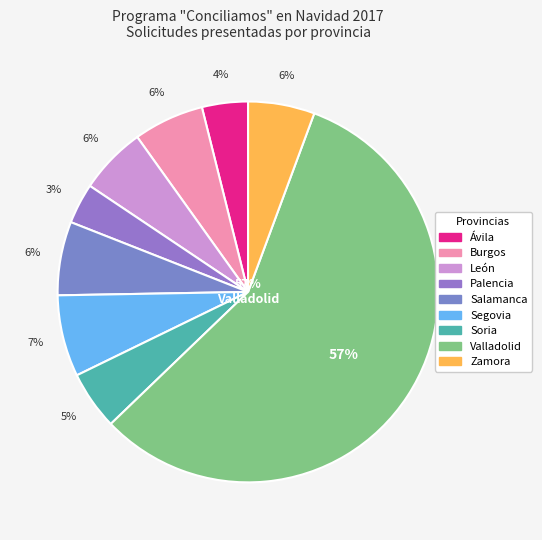

Does Ávila represent more than half of the total?

No